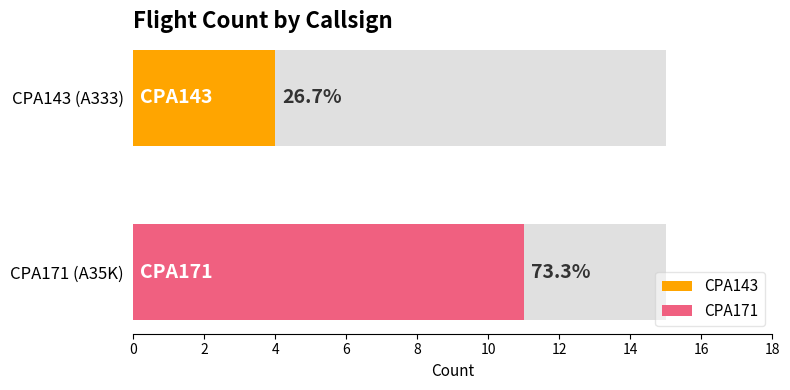

What is the greatest value displayed?

11